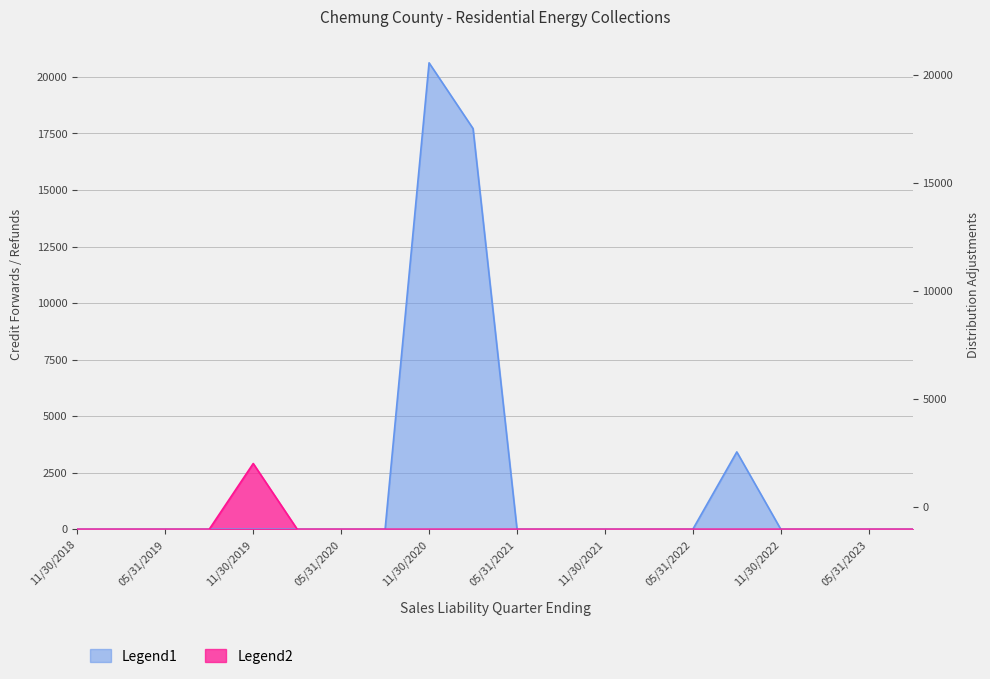

True or false: the data shows -882.2 at 08/31/2020.

False